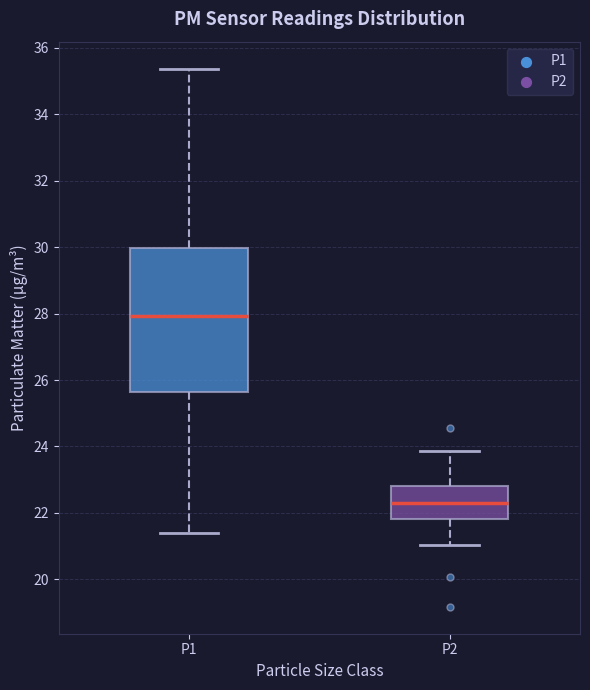

Which box has the highest median line?

P1